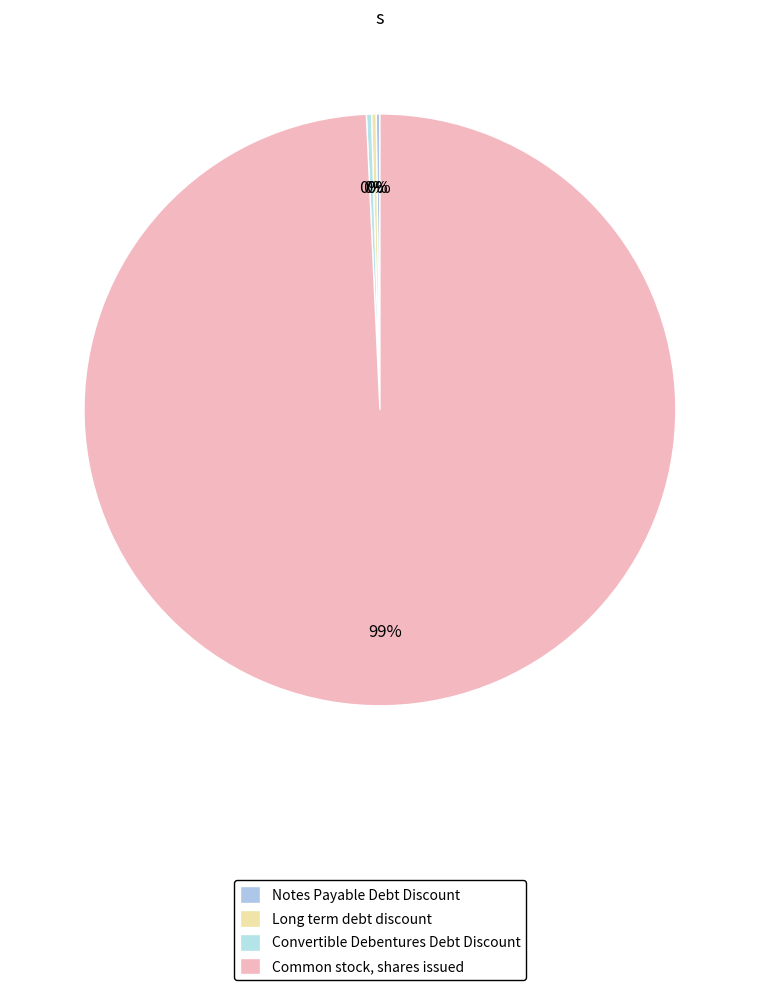

What is the smallest slice in the pie chart?

Notes Payable Debt Discount